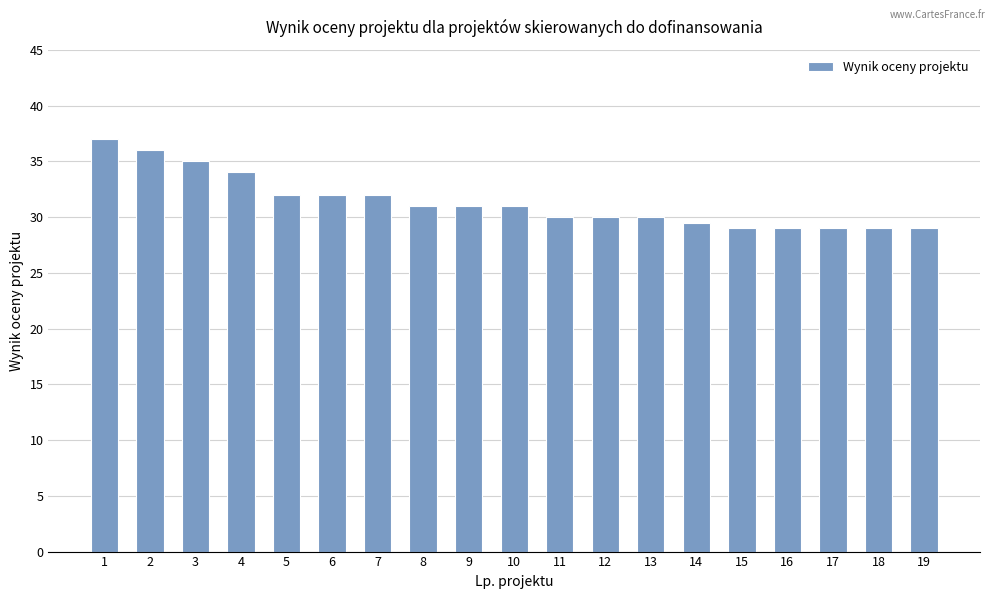

Is it true that the value at 17 is 8.0?

False